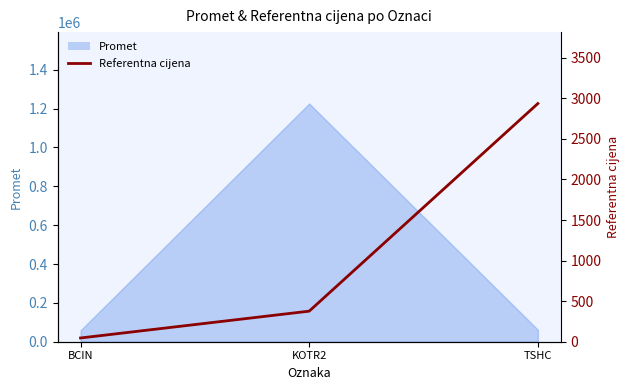

Reading right to left, extract all data points from this chart.

2935.2	376.7	46.1